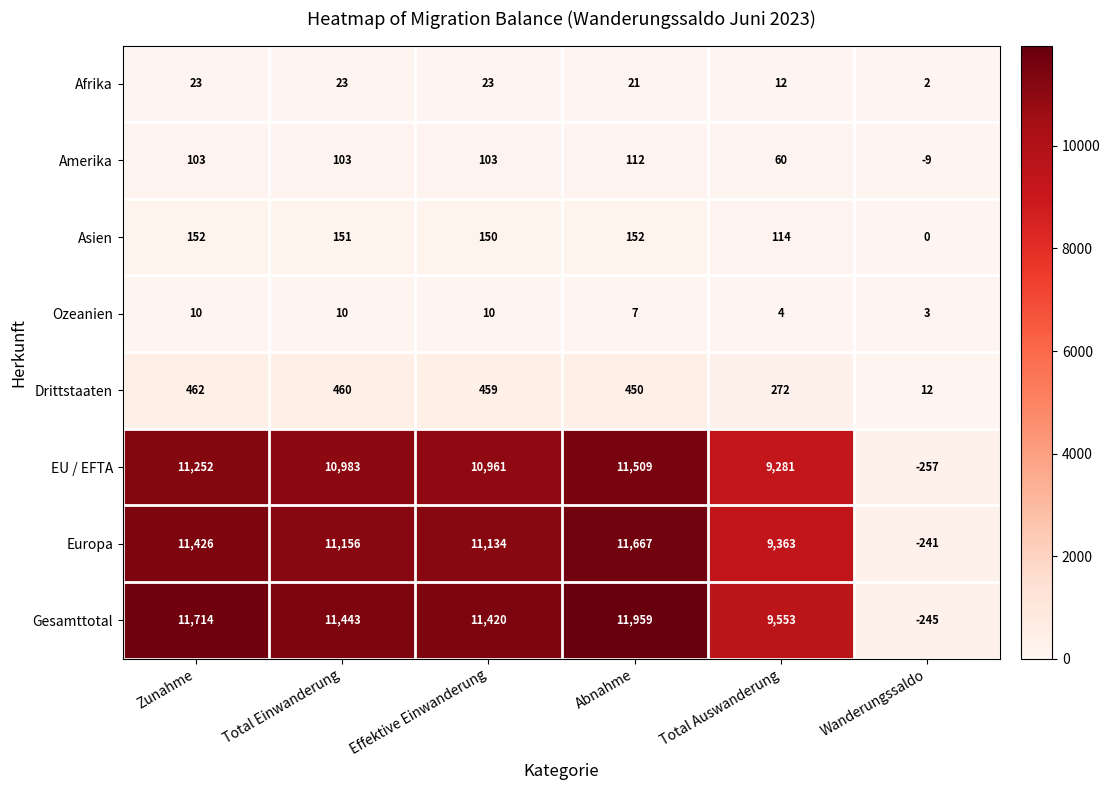

Which series has the widest spread of values?

Gesamttotal